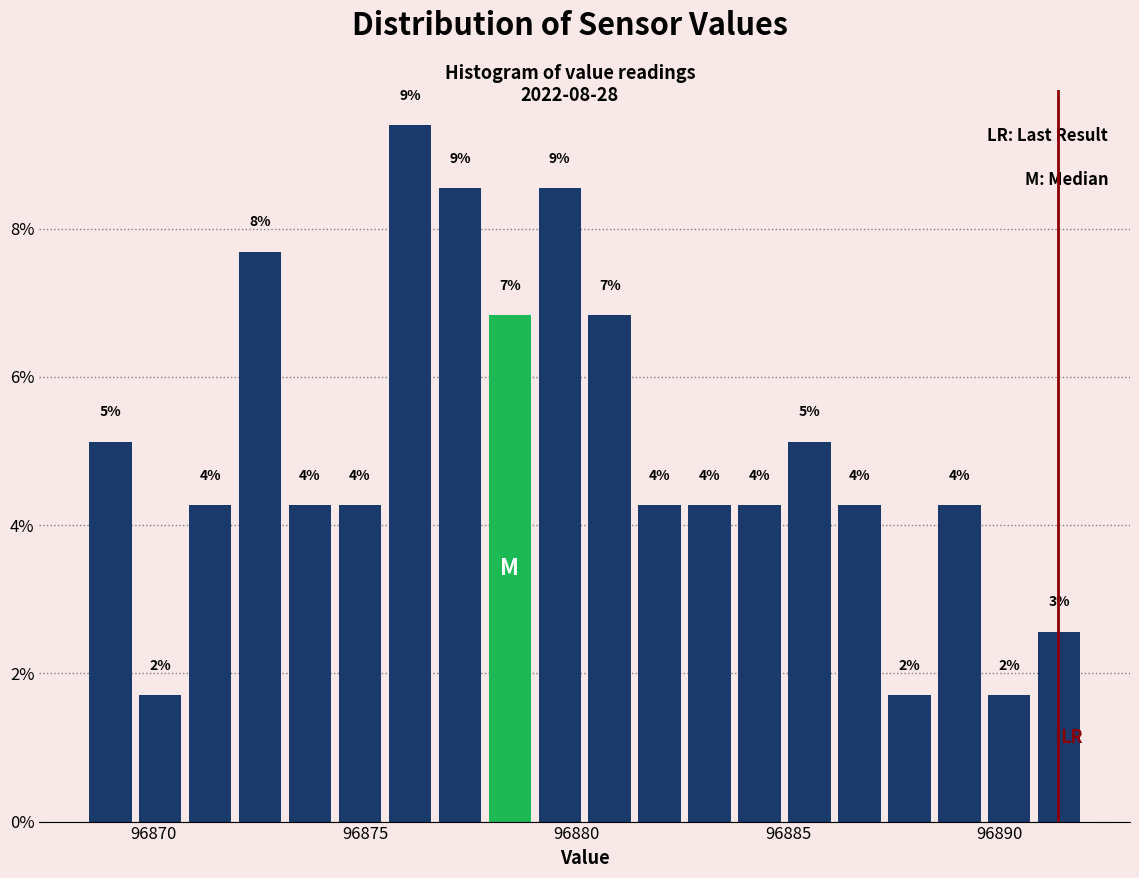

Read against the x-axis, roughly where is the centre of the tallest bar?

96876.0